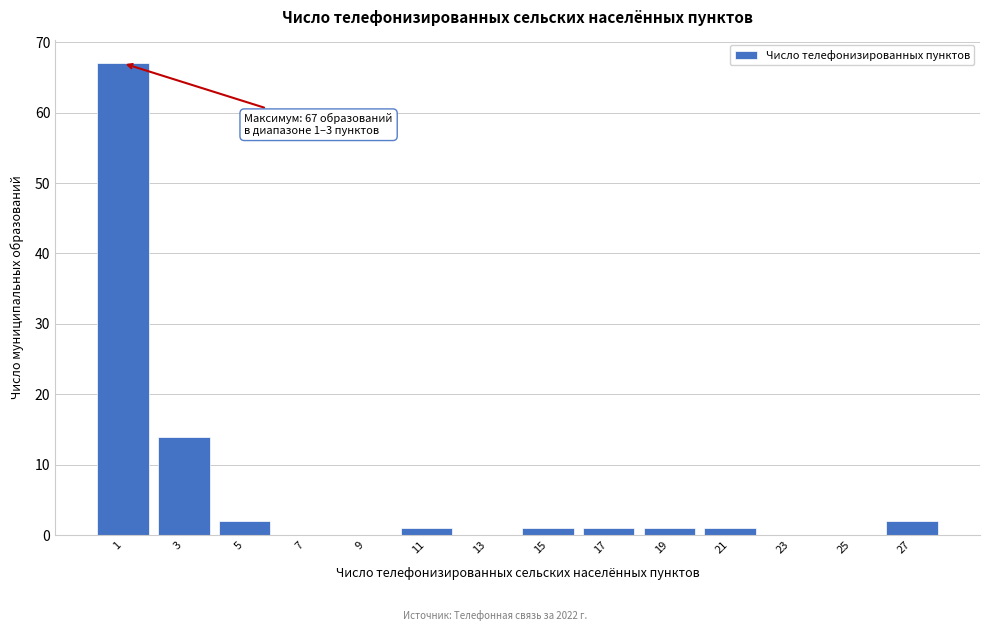

Reading left to right, what are all the values shown in this chart?

1=67	3=14	5=2	7=0	9=0	11=1	13=0	15=1	17=1	19=1	21=1	23=0	25=0	27=2